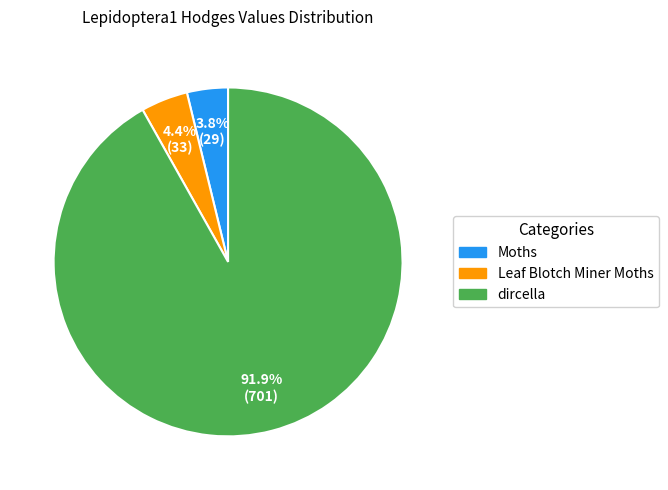

What is the ratio of the value at dircella to the value at Moths?

24.2